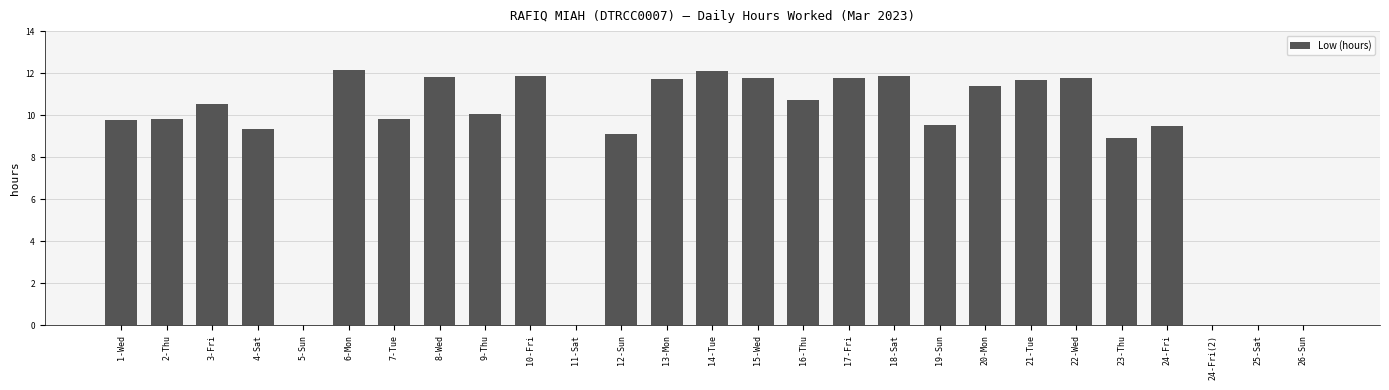

What is the ratio of the value at 16-Thu to the value at 18-Sat?

0.9